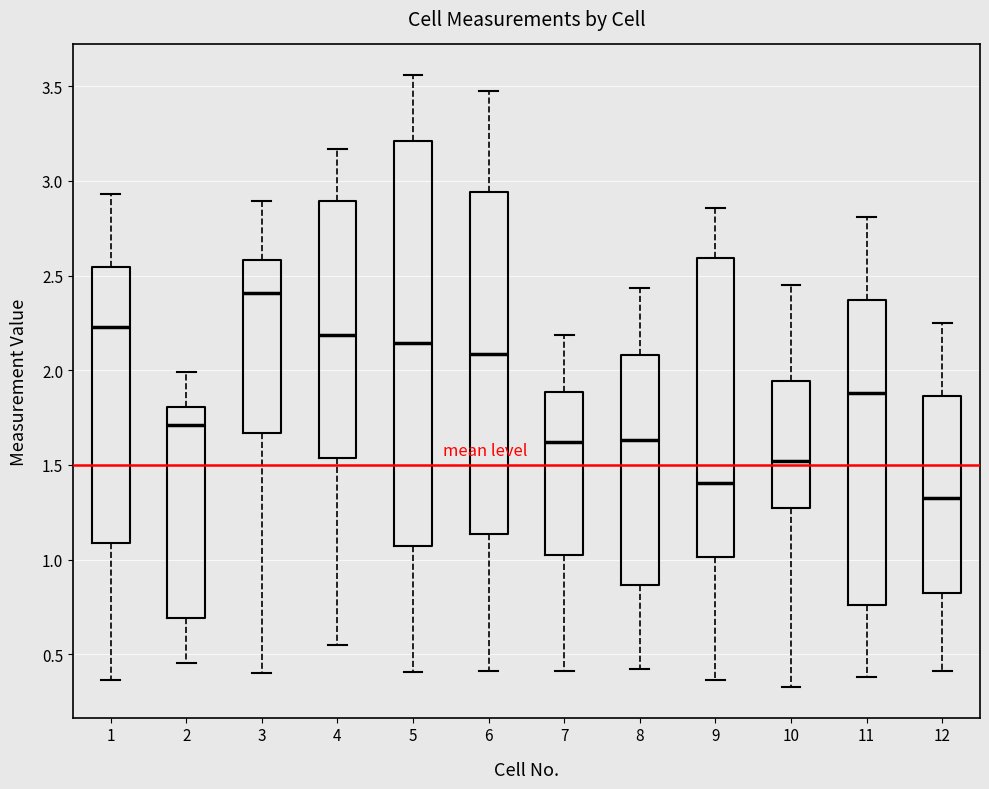

Reading left to right, transcribe this box plot: for each box, give where its median line is, the range the box spans, and where its two whiskers end, as read against the y-axis. The values are not printed on the chart, so give them approximately, as read against the axis.

1: median 2.25, box 1.10 to 2.55, whiskers 0.35 to 2.95
2: median 1.70, box 0.70 to 1.80, whiskers 0.45 to 2.00
3: median 2.40, box 1.65 to 2.60, whiskers 0.40 to 2.90
4: median 2.20, box 1.55 to 2.90, whiskers 0.55 to 3.15
5: median 2.15, box 1.05 to 3.20, whiskers 0.40 to 3.55
6: median 2.10, box 1.15 to 2.95, whiskers 0.40 to 3.50
7: median 1.60, box 1.00 to 1.90, whiskers 0.40 to 2.20
8: median 1.65, box 0.85 to 2.10, whiskers 0.40 to 2.45
9: median 1.40, box 1.00 to 2.60, whiskers 0.35 to 2.85
10: median 1.50, box 1.25 to 1.95, whiskers 0.35 to 2.45
11: median 1.90, box 0.75 to 2.35, whiskers 0.40 to 2.80
12: median 1.35, box 0.80 to 1.85, whiskers 0.40 to 2.25